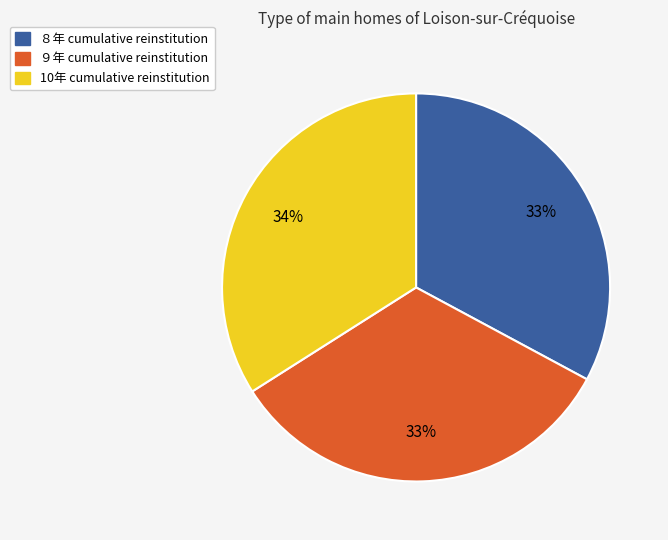

Combined, do 10年 cumulative reinstitution and ９年 cumulative reinstitution account for over 50%?

Yes